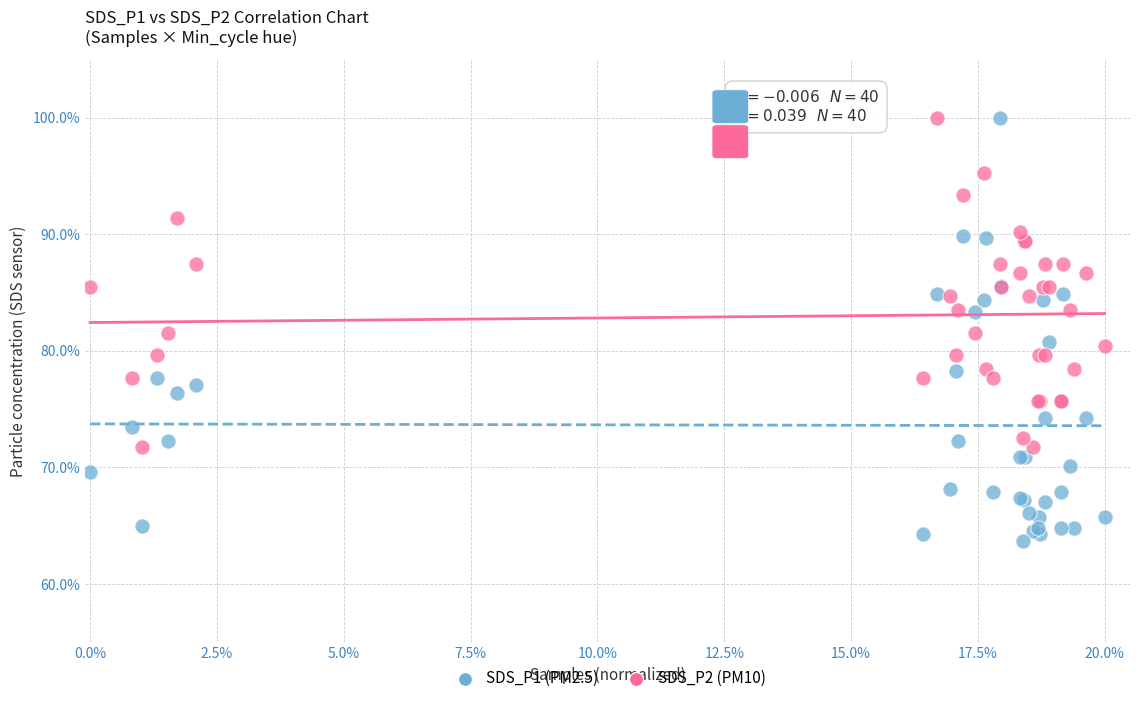

Which series has the largest Y range (max minus min)?

SDS_P1 (PM2.5)